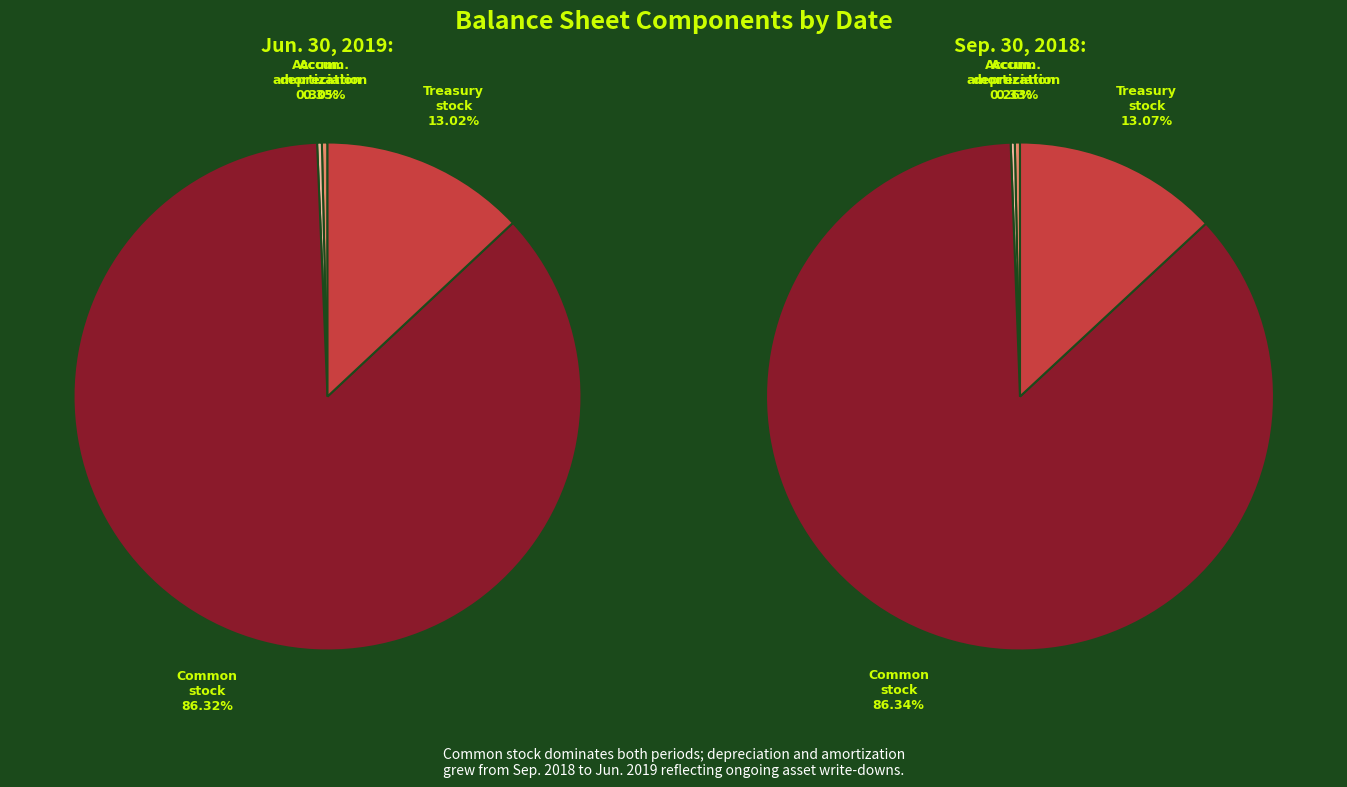

Is Accumulated
depreciation the majority of the pie?

No